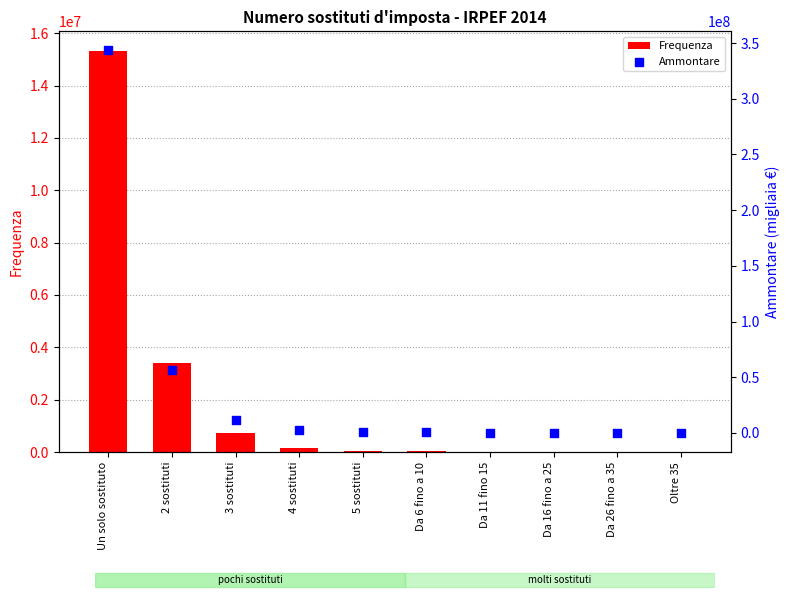

Which series contains the highest Y value?

Ammontare